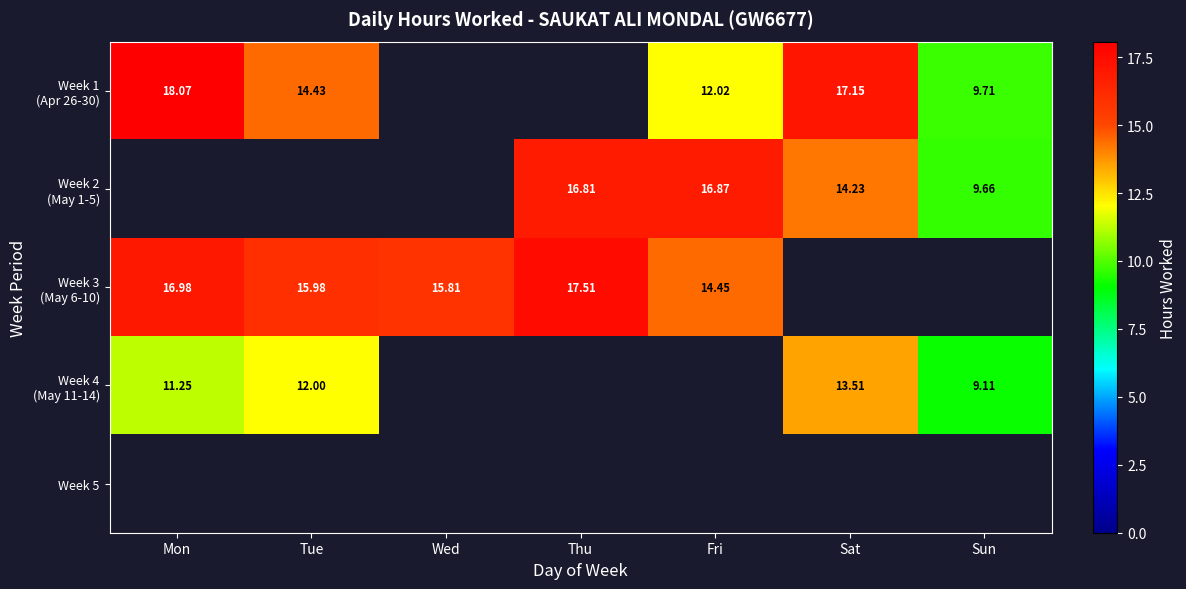

The value of Week 2 (May 1-5) at Sat is 5.3. True or false?

False